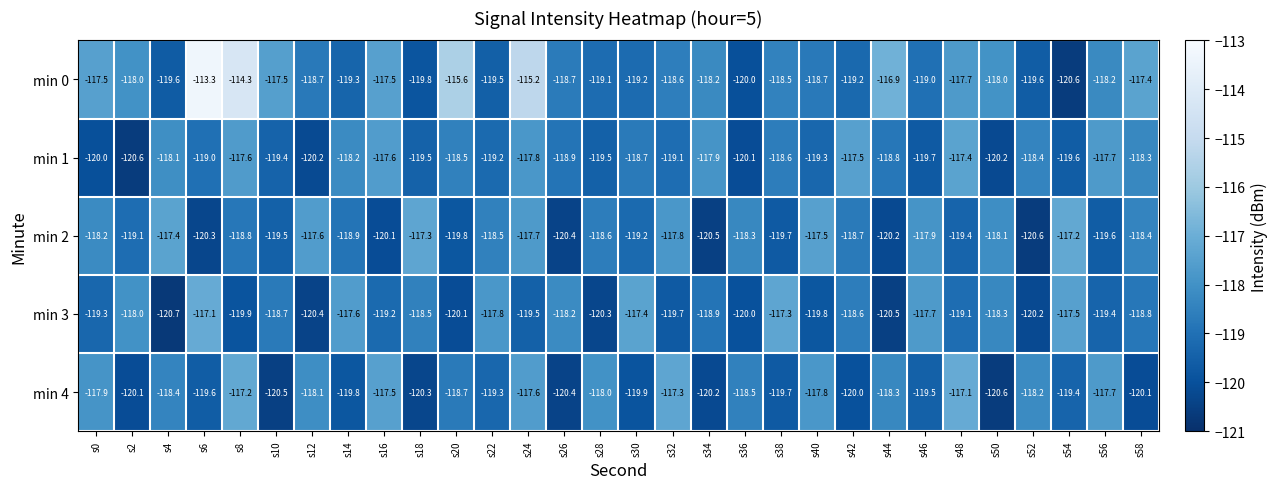

What is the difference between the maximum and second lowest values in the min 3 series?

3.4